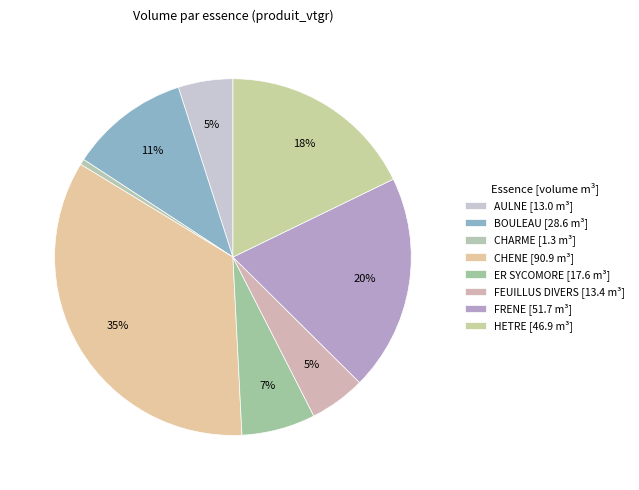

Is there a majority slice in this chart?

No